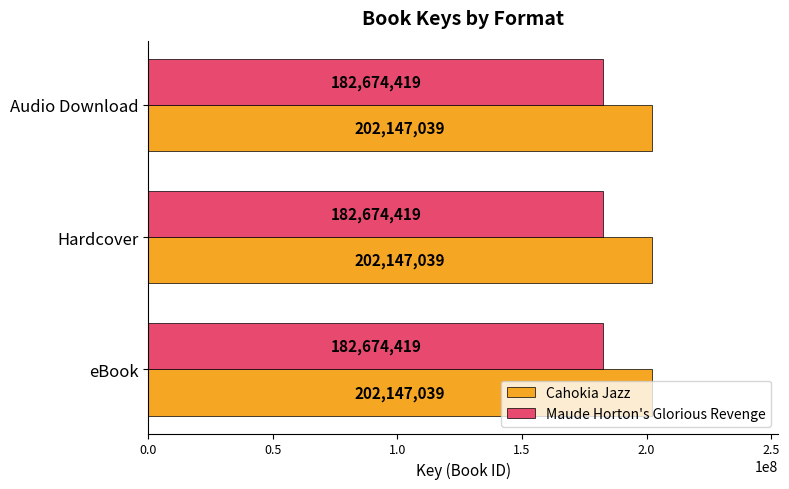

What is the approximate value of Cahokia Jazz at eBook?

202147039